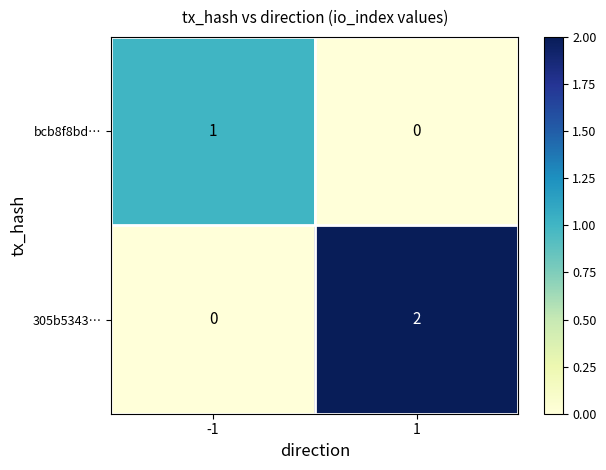

Which series has the largest total across all categories?

305b5343…